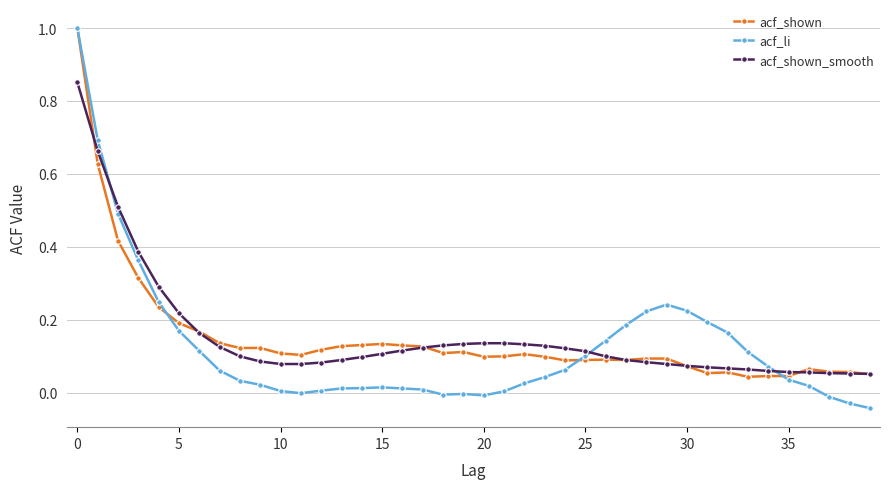

True or false: acf_shown and acf_li intersect in this chart.

True